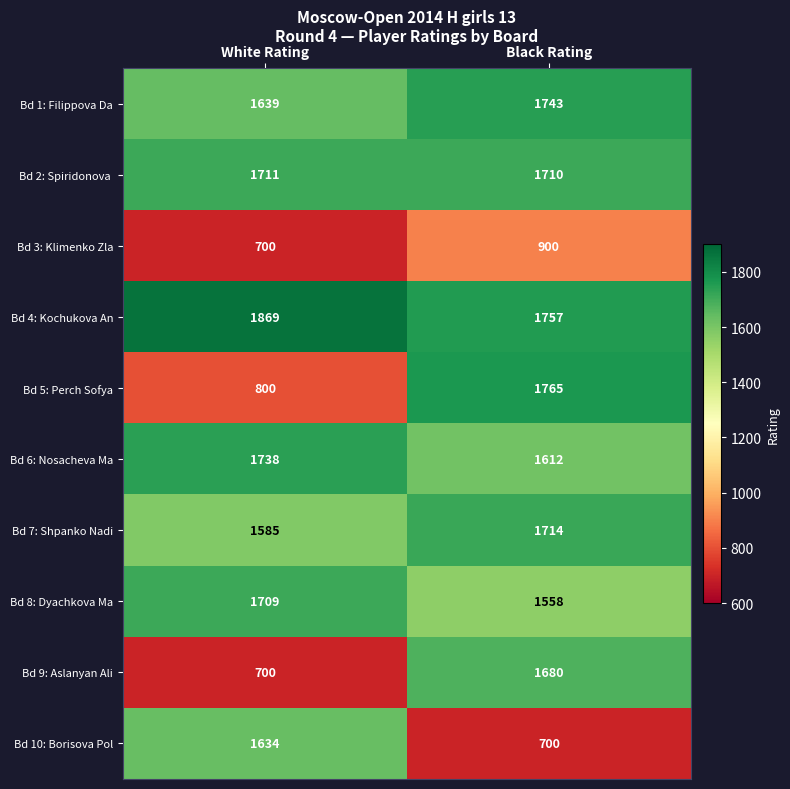

Rank the categories by Bd 5: Perch Sofya value from lowest to highest.

White Rating, Black Rating